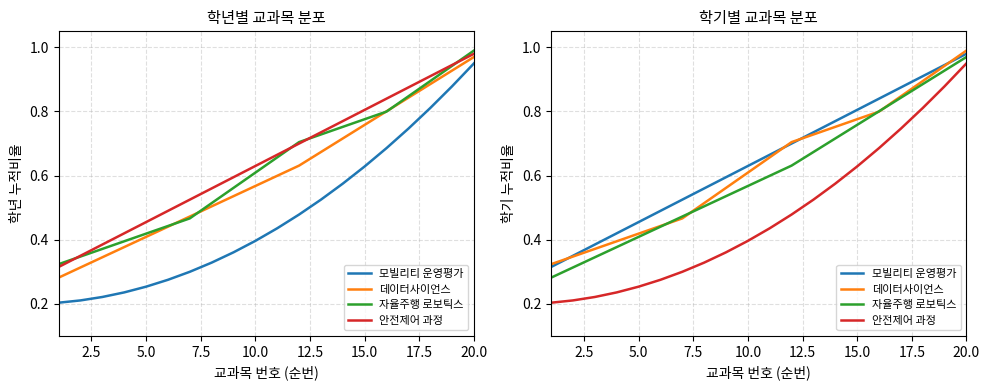

Reading left to right, extract all data points from this chart.

모빌리티 운영평가: 0.3	0.4	0.4	0.4	0.5	0.5	0.5	0.6	0.6	0.6	0.7	0.7	0.7	0.8	0.8	0.8	0.9	0.9	0.9	1.0
데이터사이언스: 0.3	0.3	0.4	0.4	0.4	0.4	0.5	0.5	0.6	0.6	0.7	0.7	0.7	0.8	0.8	0.8	0.8	0.9	0.9	1.0
자율주행 로보틱스: 0.3	0.3	0.3	0.4	0.4	0.4	0.5	0.5	0.5	0.6	0.6	0.6	0.7	0.7	0.8	0.8	0.8	0.9	0.9	1.0
안전제어 과정: 0.2	0.2	0.2	0.2	0.3	0.3	0.3	0.3	0.4	0.4	0.4	0.5	0.5	0.6	0.6	0.7	0.7	0.8	0.9	0.9